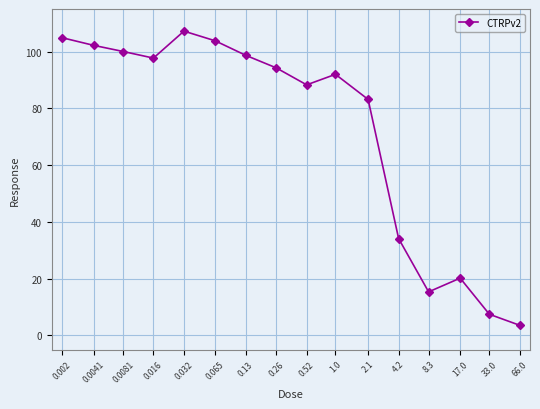

True or false: the data has more than 2 interior local peaks.

True